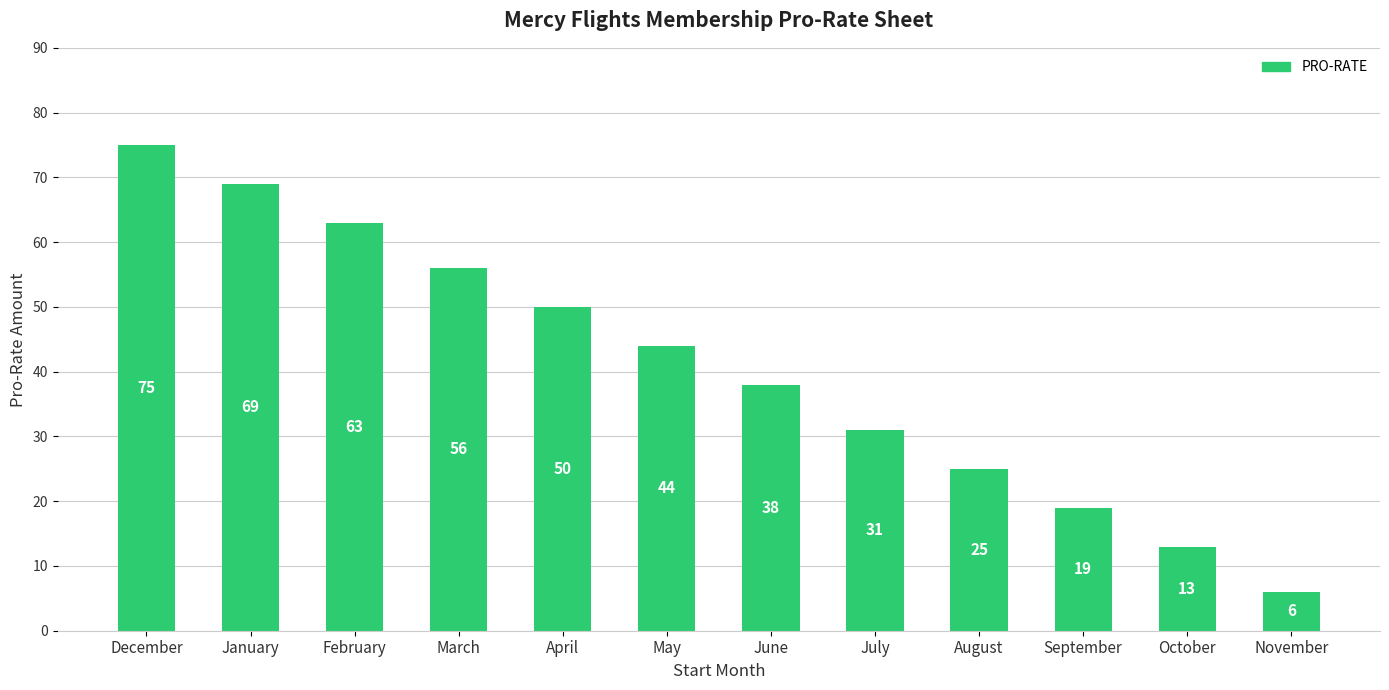

What is the average value?

41